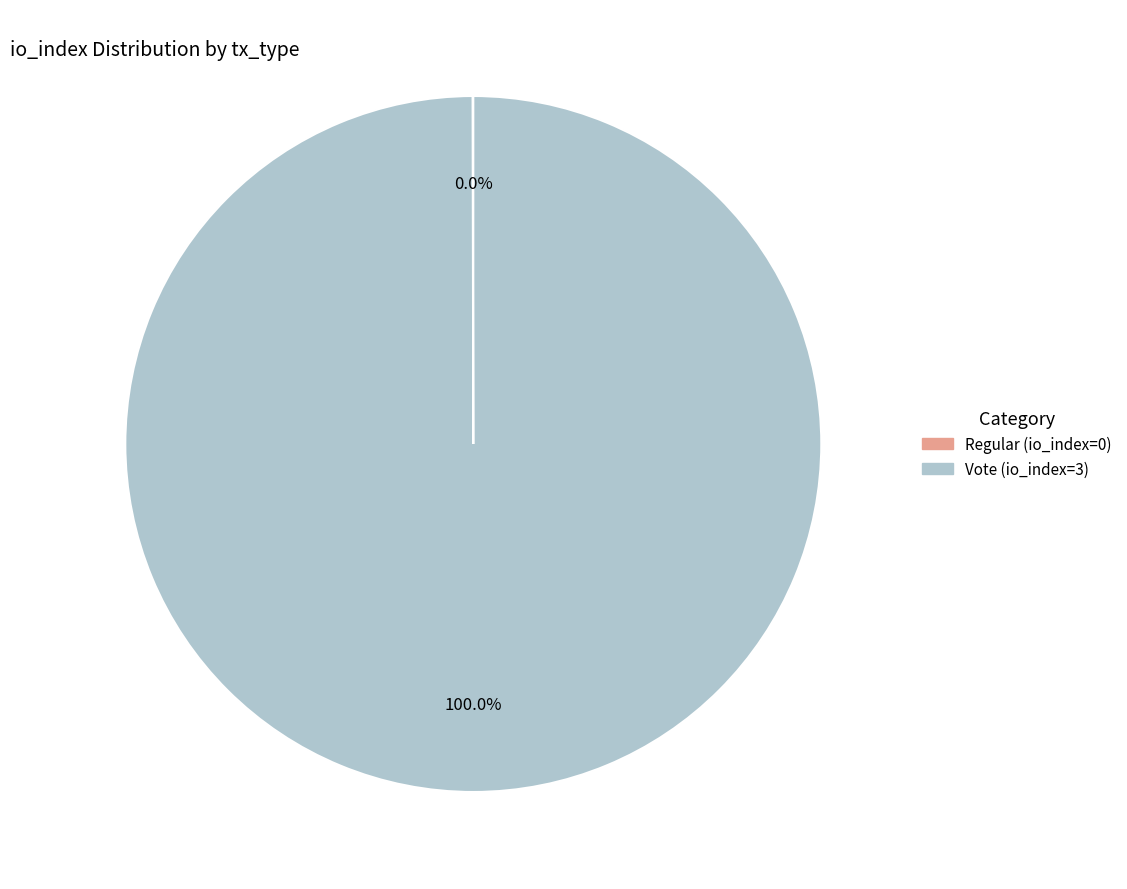

Which slice is the largest?

Vote (io_index=3)